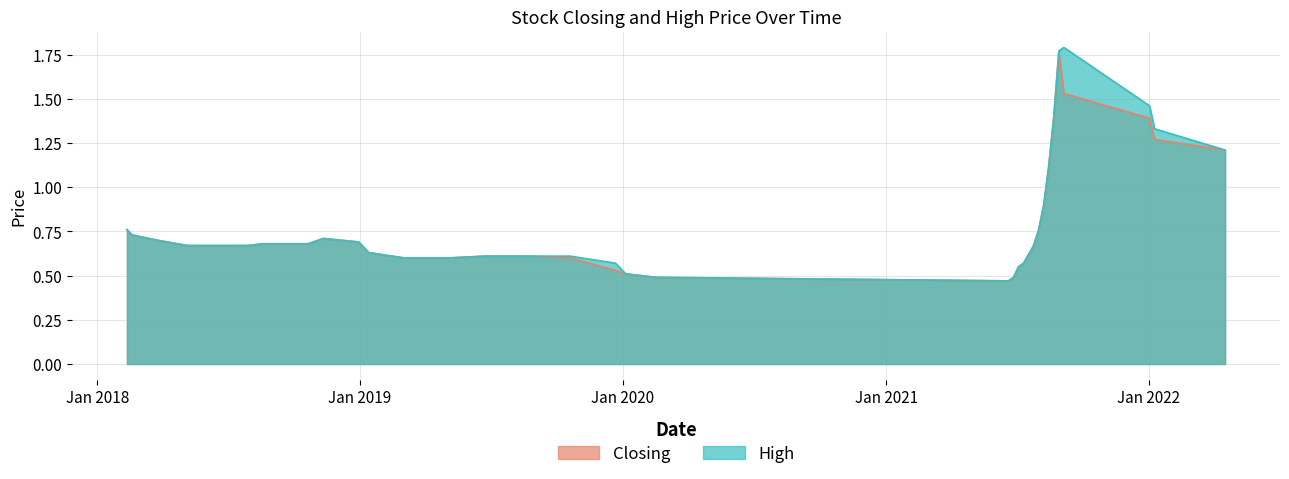

What are all the series names shown in the legend?

Closing, High